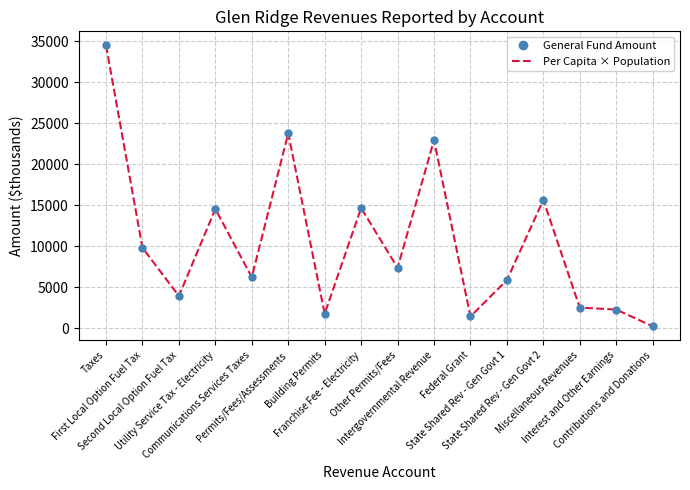

What is the maximum value for General Fund Amount?

34495.0